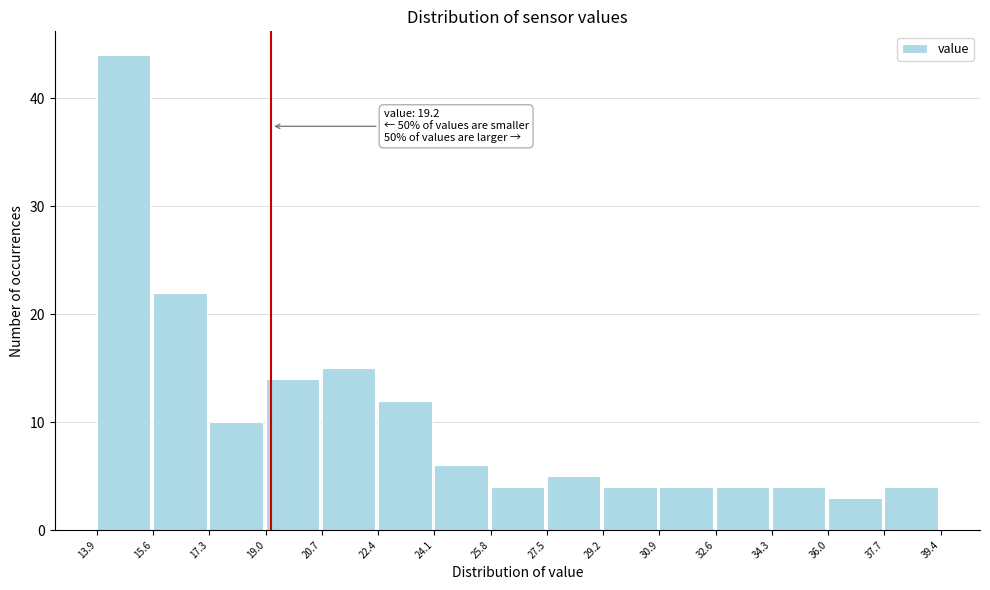

Which range on the x-axis has the tallest bar?

13.9 to 15.6